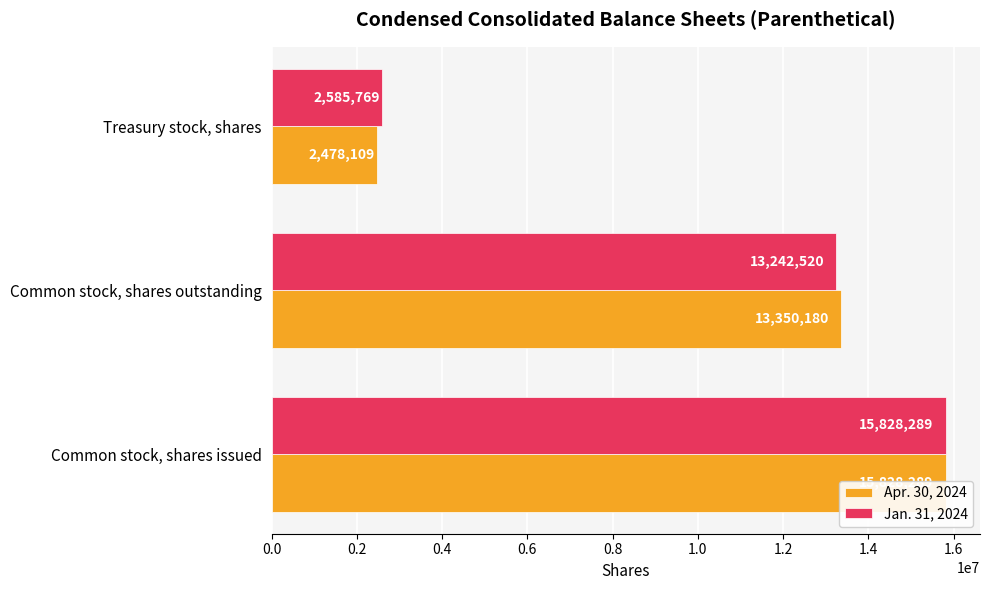

What are all the series names shown in the legend?

Apr. 30, 2024, Jan. 31, 2024